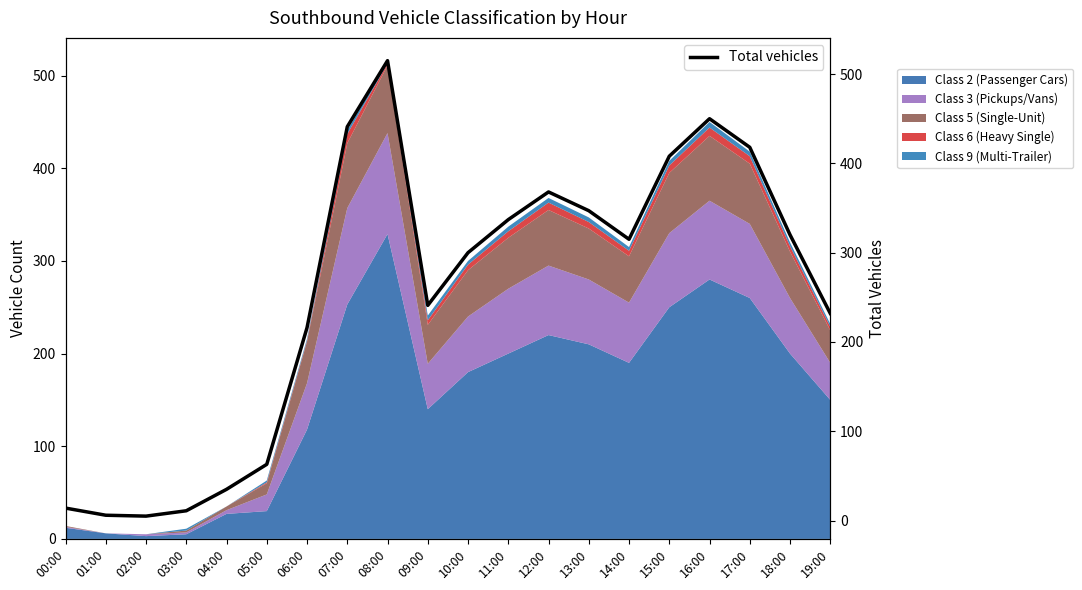

What is the minimum value shown in the chart?

5